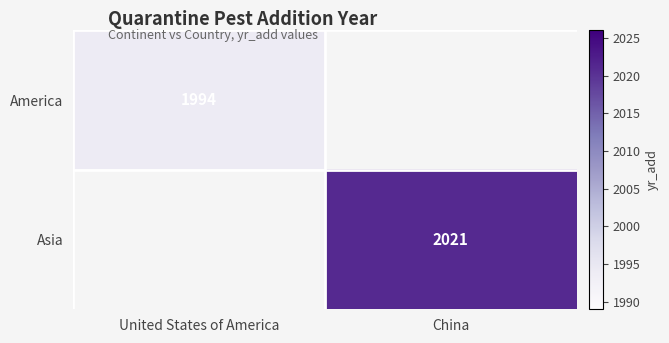

Is it true that Asia equals 1146 at China?

False